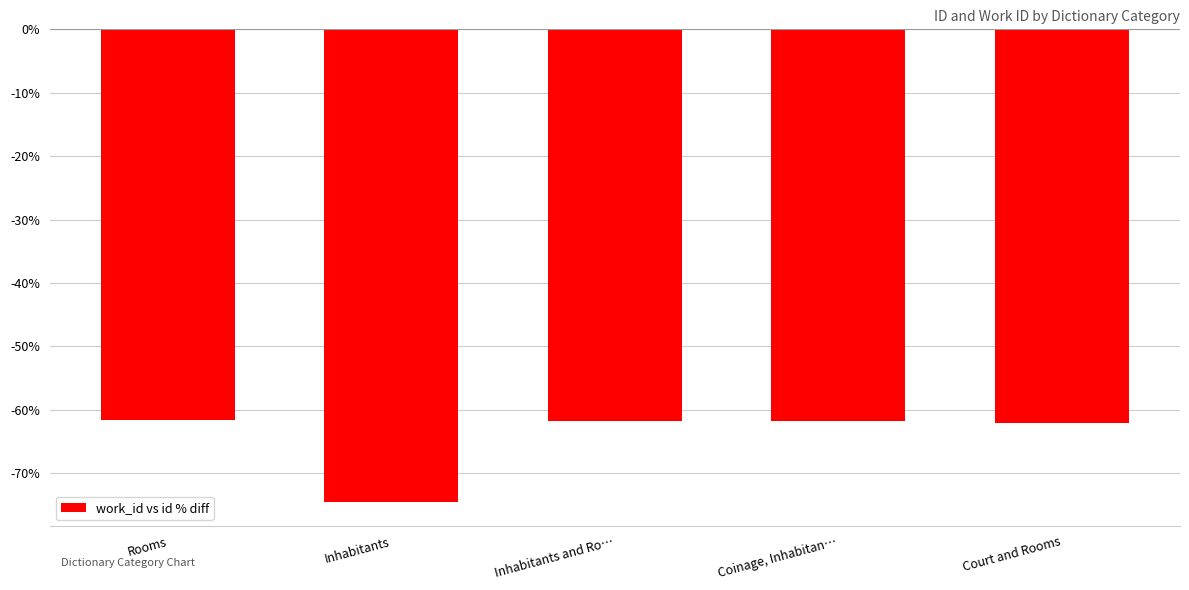

How many bars are there in total?

5